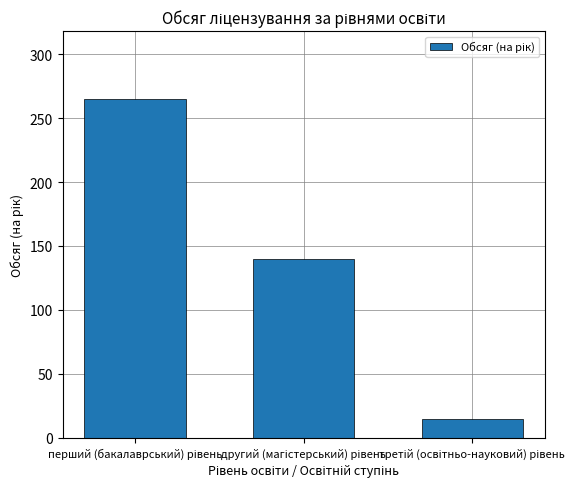

How many categories are shown in the chart?

3